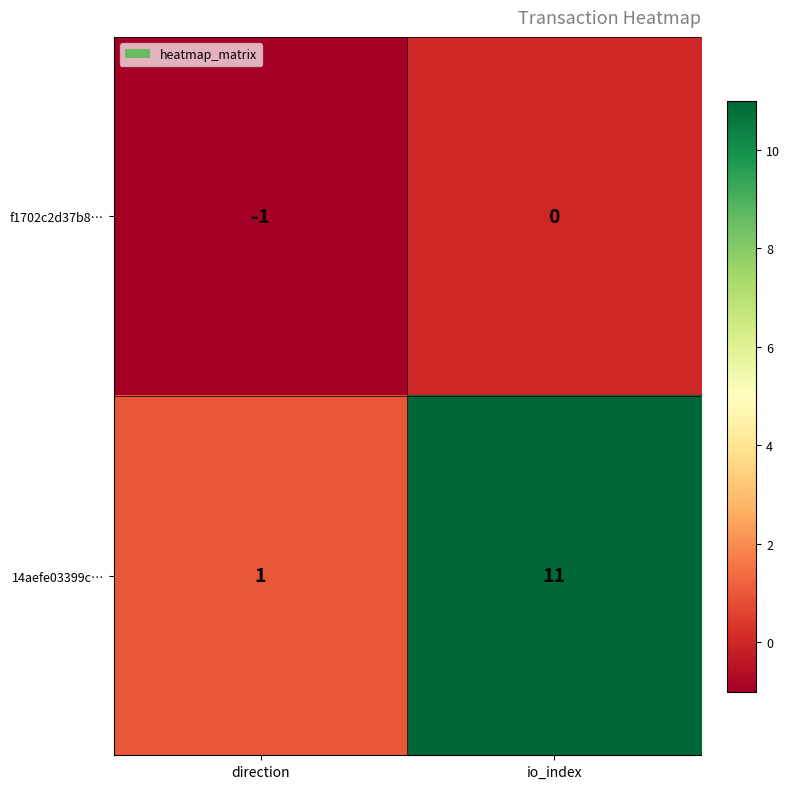

List the series in order of their peak value, lowest first.

f1702c2d37b8…, 14aefe03399c…